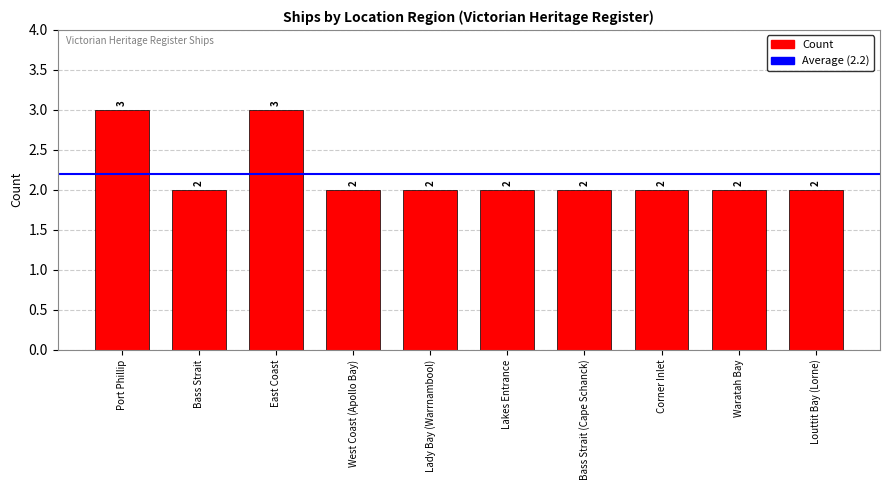

Reading left to right, what are all the values shown in this chart?

3	2	3	2	2	2	2	2	2	2